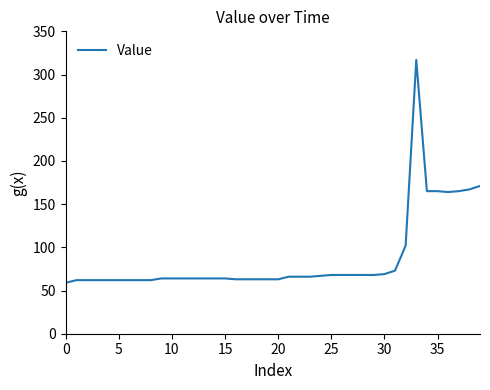

What is the greatest value displayed?

317